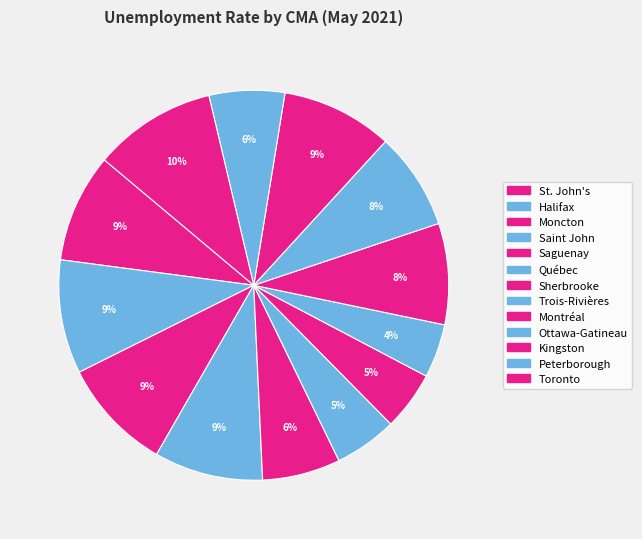

Count the number of slices in the pie.

13